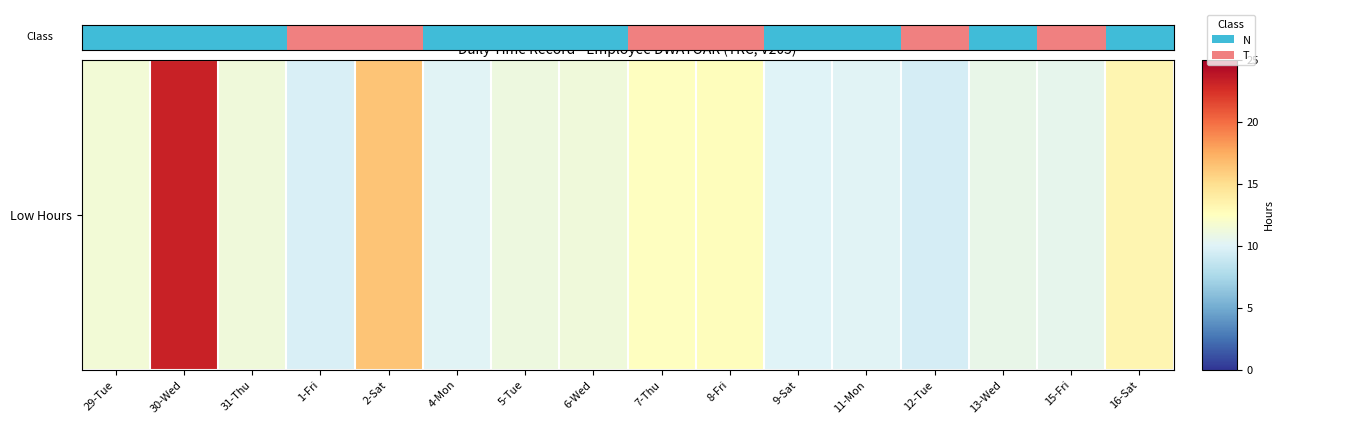

Is it true that the value at 4-Mon is -1?

False